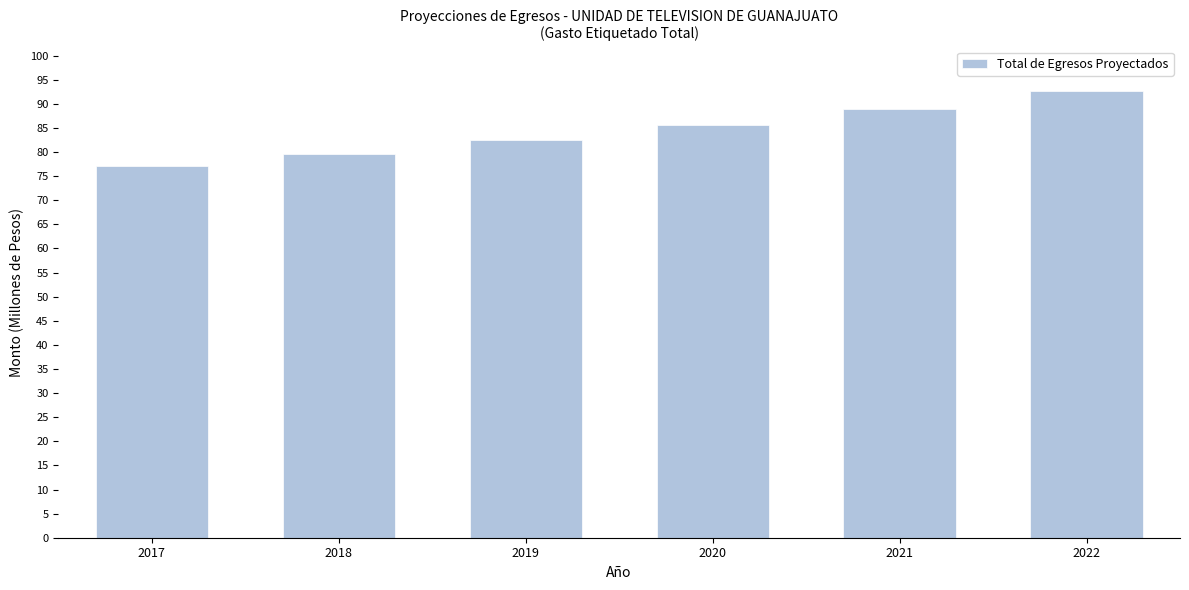

Reading left to right, what are all the values shown in this chart?

77.1	79.6	82.4	85.6	89.0	92.6